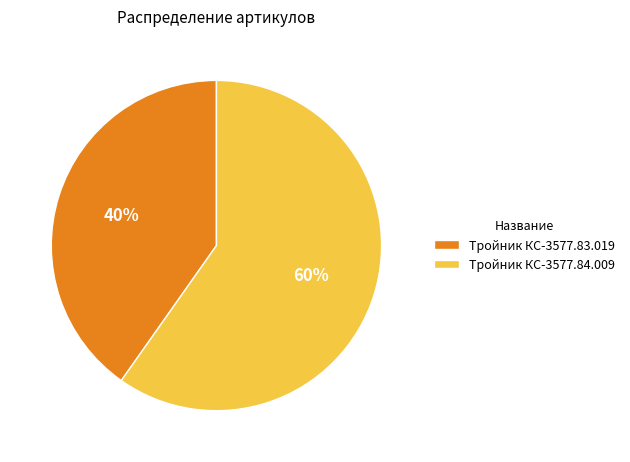

To the nearest percent, what portion does Тройник КС-3577.84.009 represent?

60%